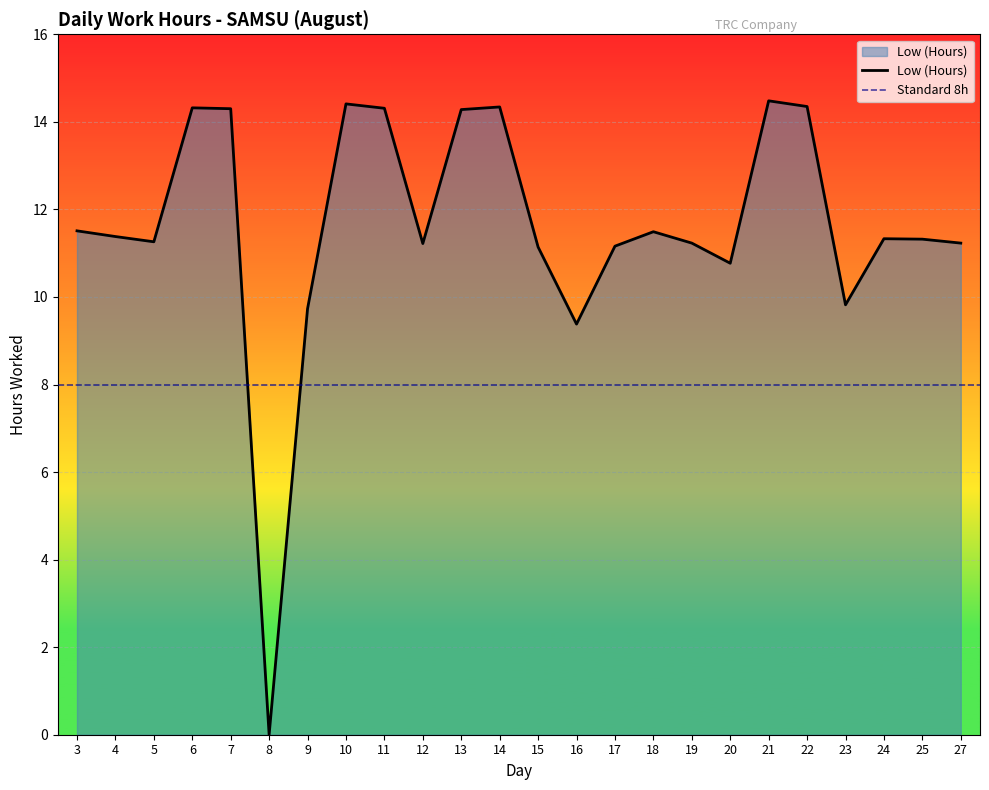

What is the value of the 24th point from the left?

11.2